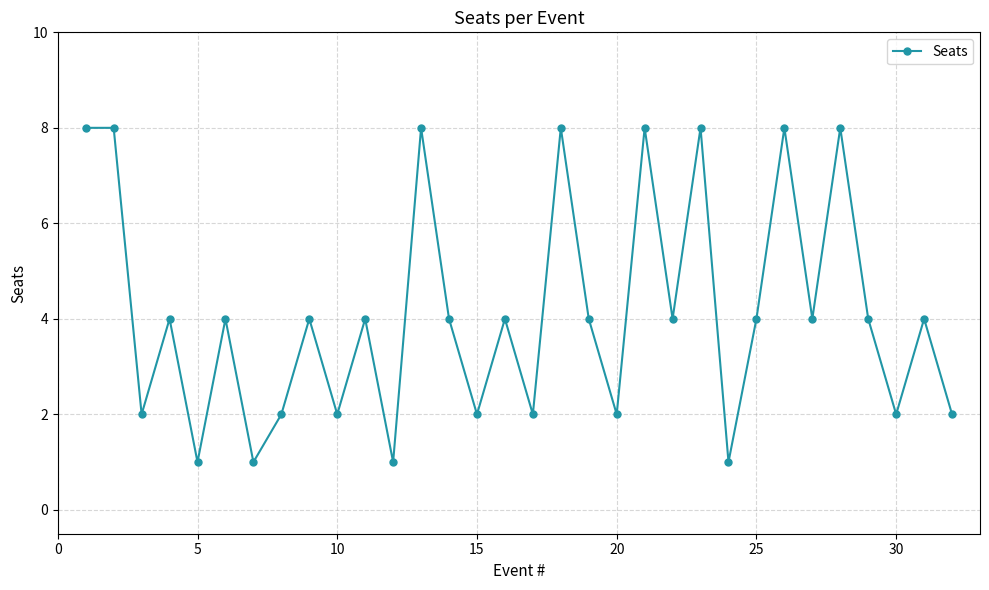

Reading left to right, list all the values displayed in this chart.

8	8	2	4	1	4	1	2	4	2	4	1	8	4	2	4	2	8	4	2	8	4	8	1	4	8	4	8	4	2	4	2